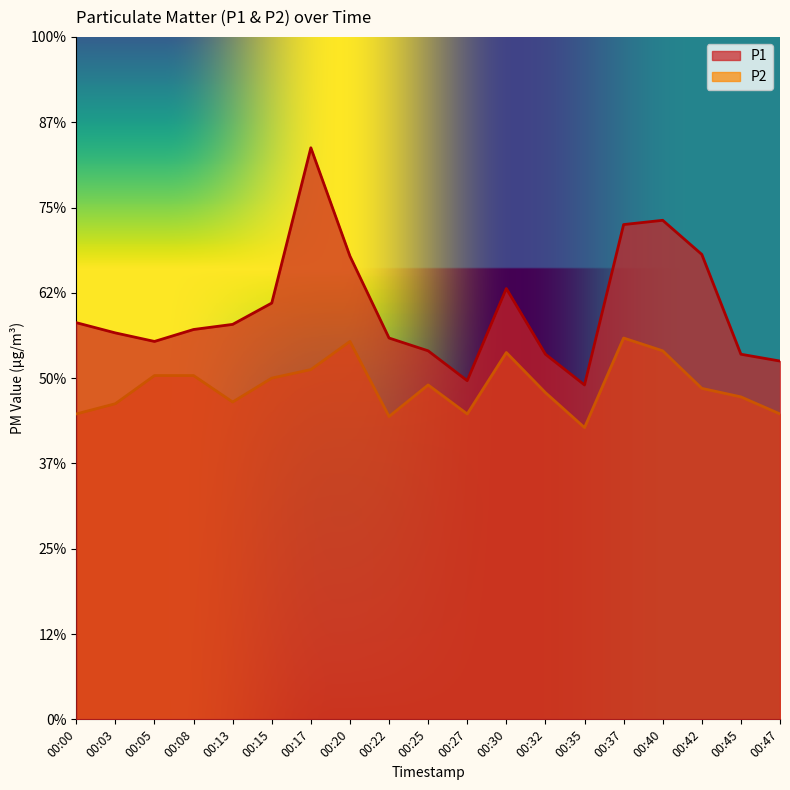

How many series are shown in this chart?

2